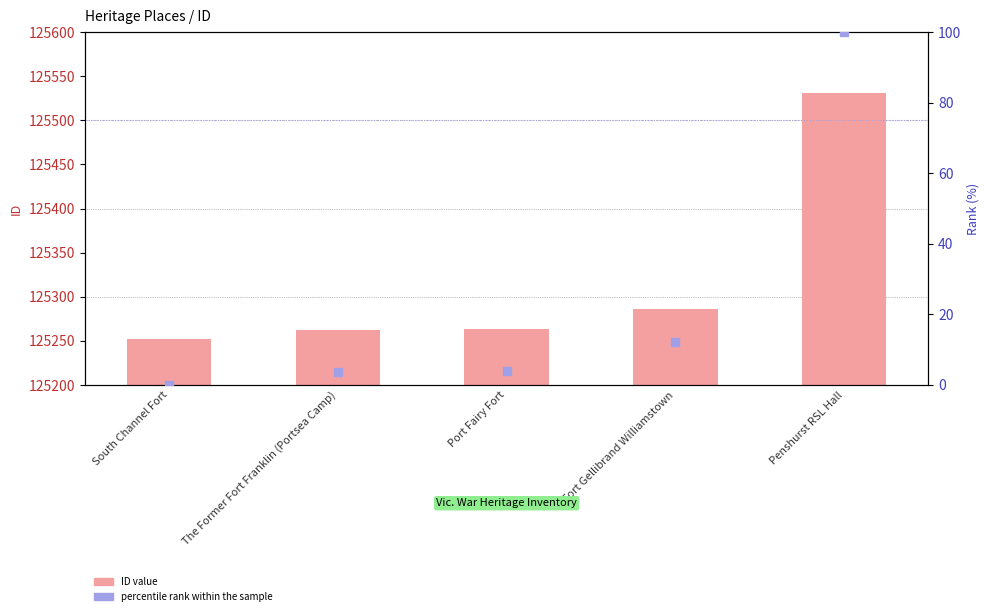

At which category is the sum across all series the highest?

Penshurst RSL Hall